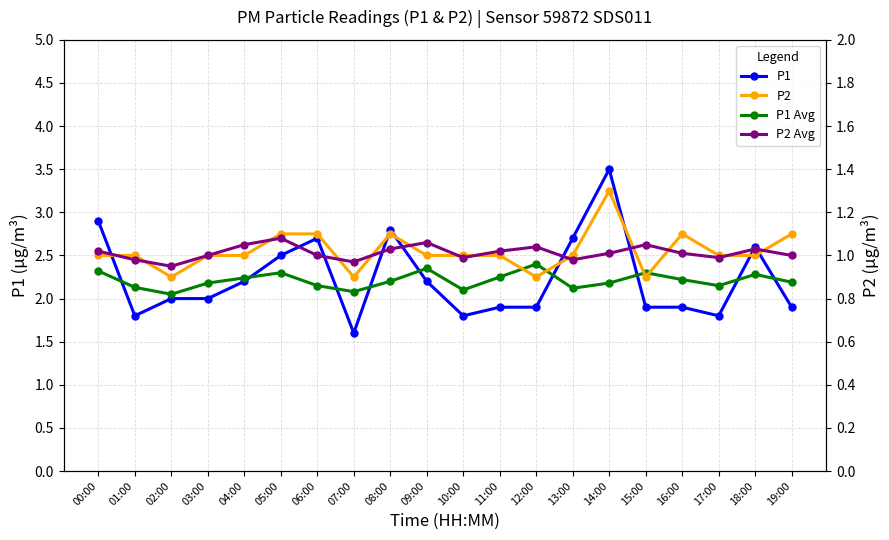

Which category has the lowest value across all series?

02:00